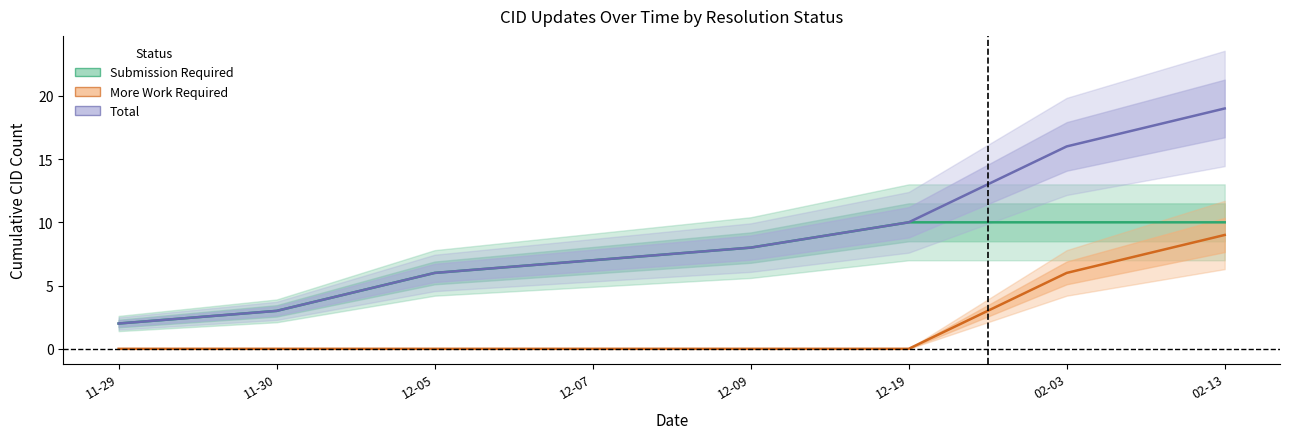

Which series has the largest range (max minus min)?

Total